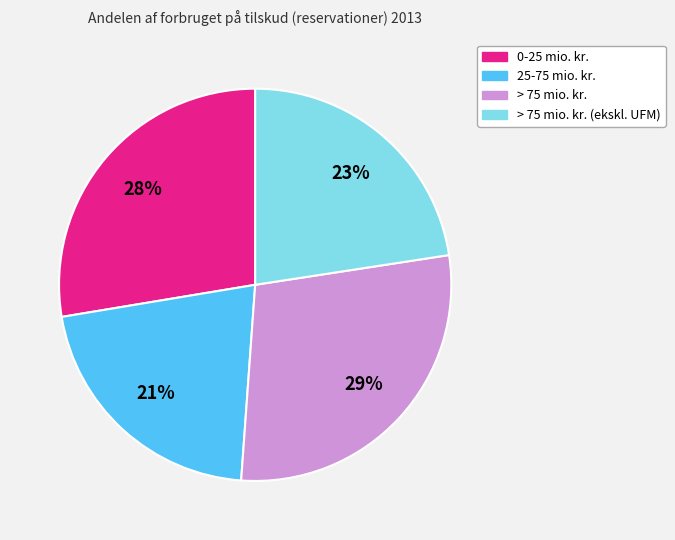

What percentage is the 25-75 mio. kr. slice, to the nearest percent?

21%